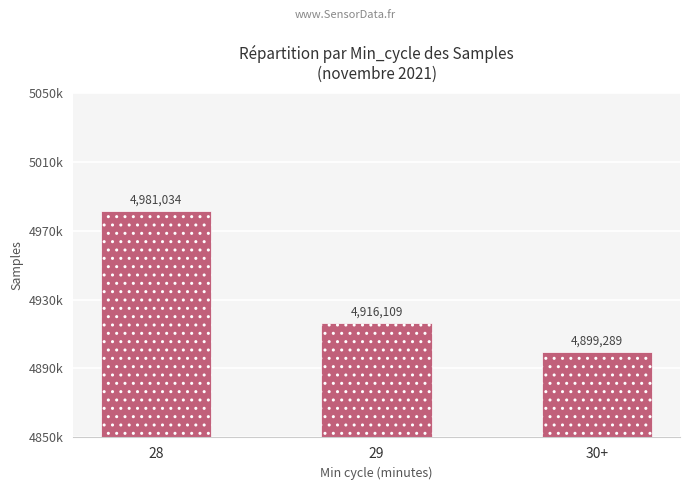

Reading right to left, transcribe all the data shown in this chart.

4899289	4916109	4981034